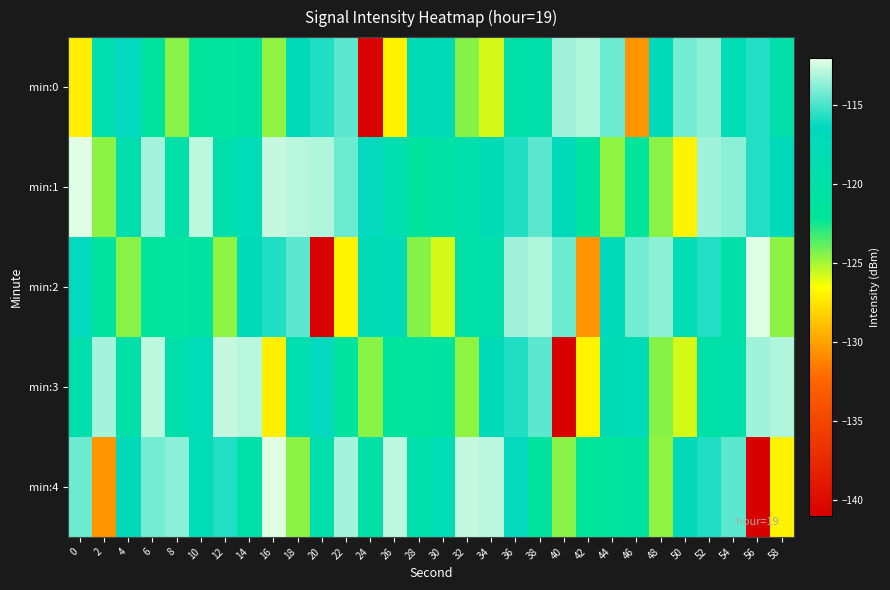

How many distinct data groups are displayed?

5